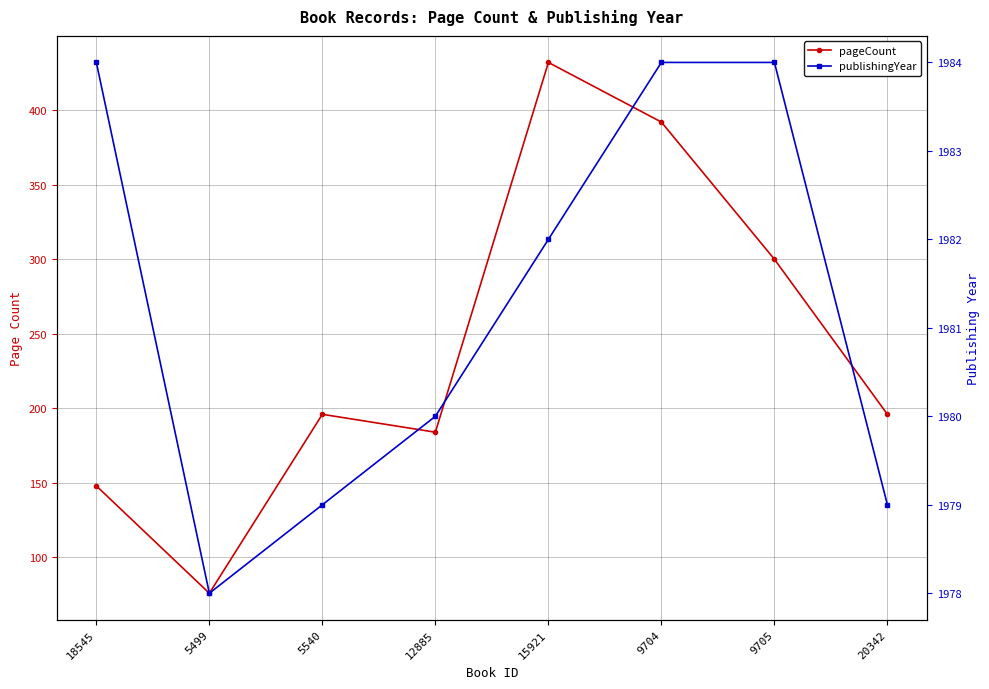

List the series in order of their peak value, highest first.

publishingYear, pageCount